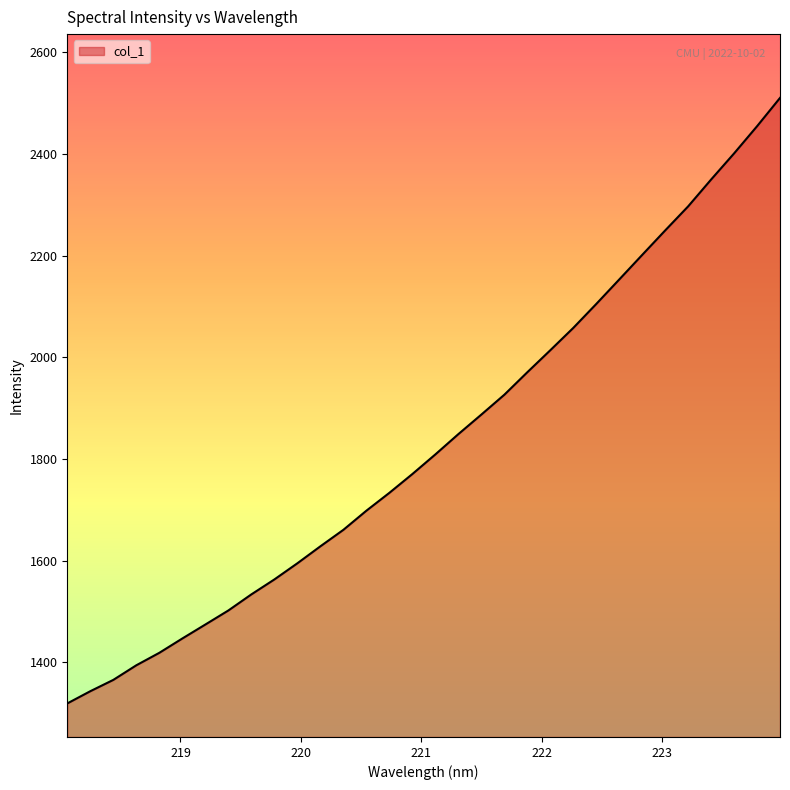

What is the difference between the maximum and minimum values?

1191.1